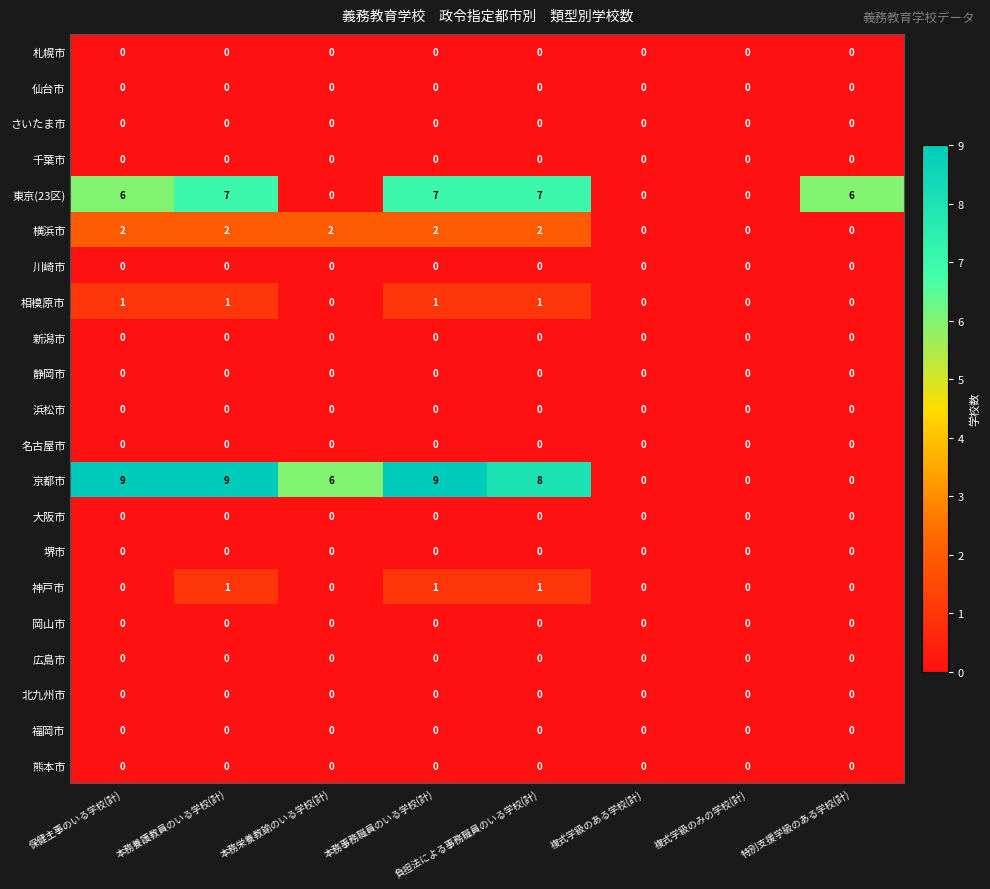

What is the difference between the maximum and minimum values in the 京都市 series?

9